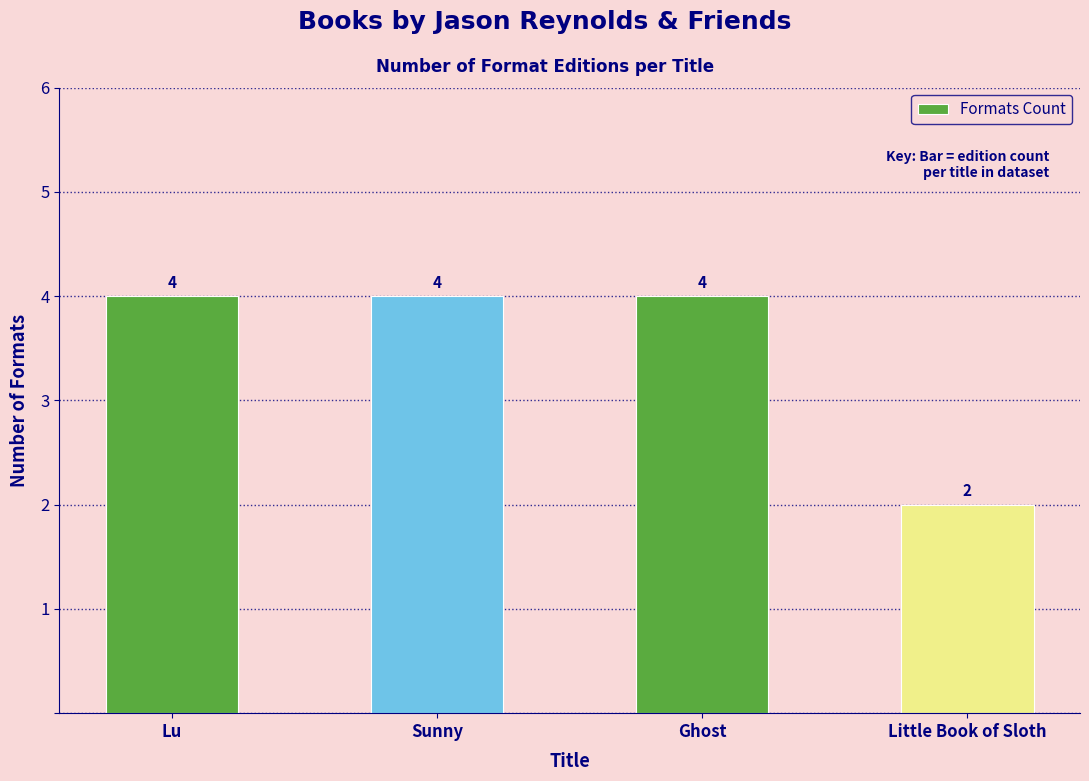

How many values are between 4 and 5?

3